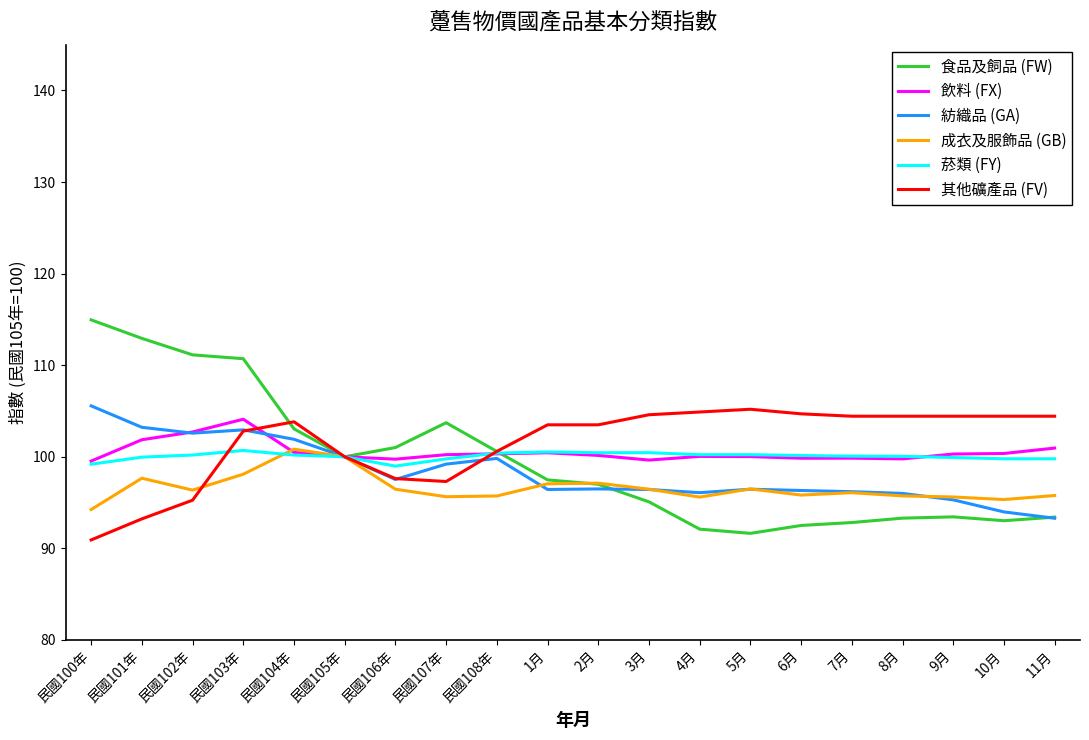

What is the spread (max minus min) of values at 民國103年?

12.6